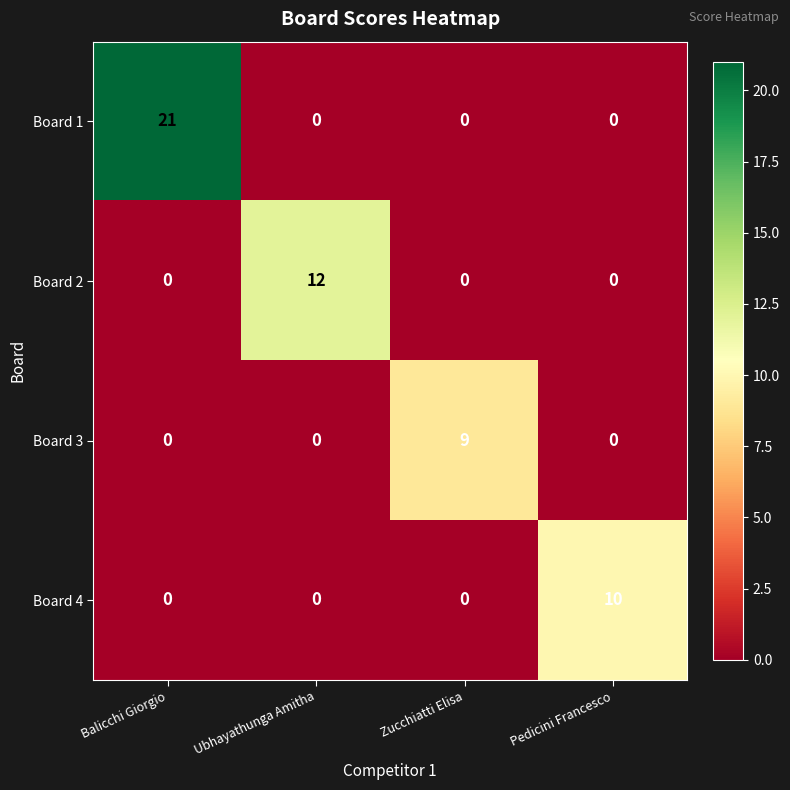

Count the Board 3 values in the range 0 to 9.

4